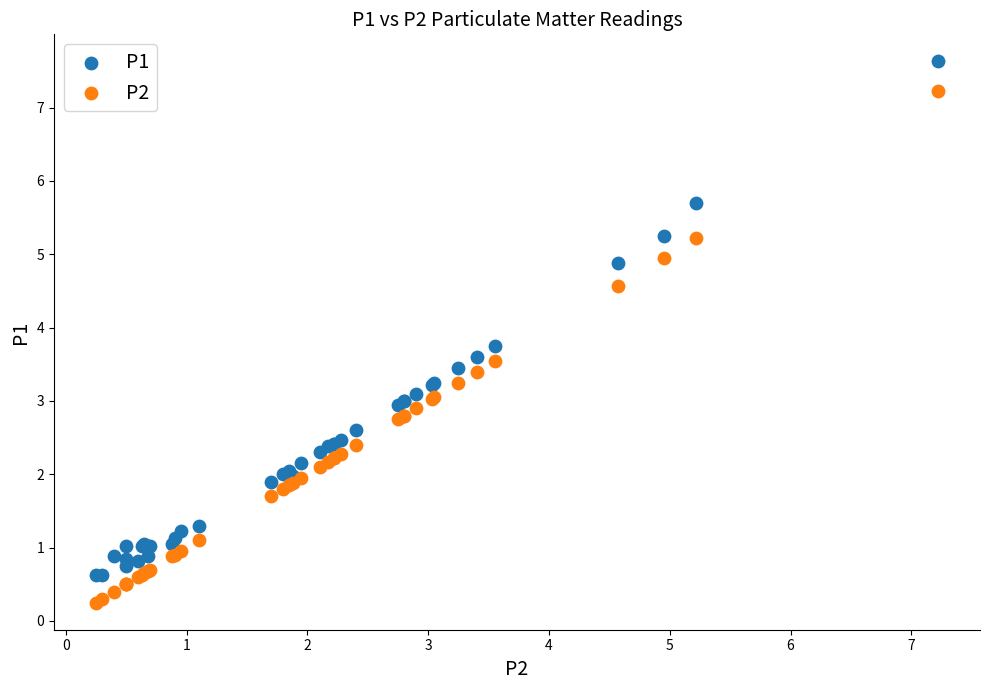

What is the X range (max minus min) for the scatter plot?

7.0